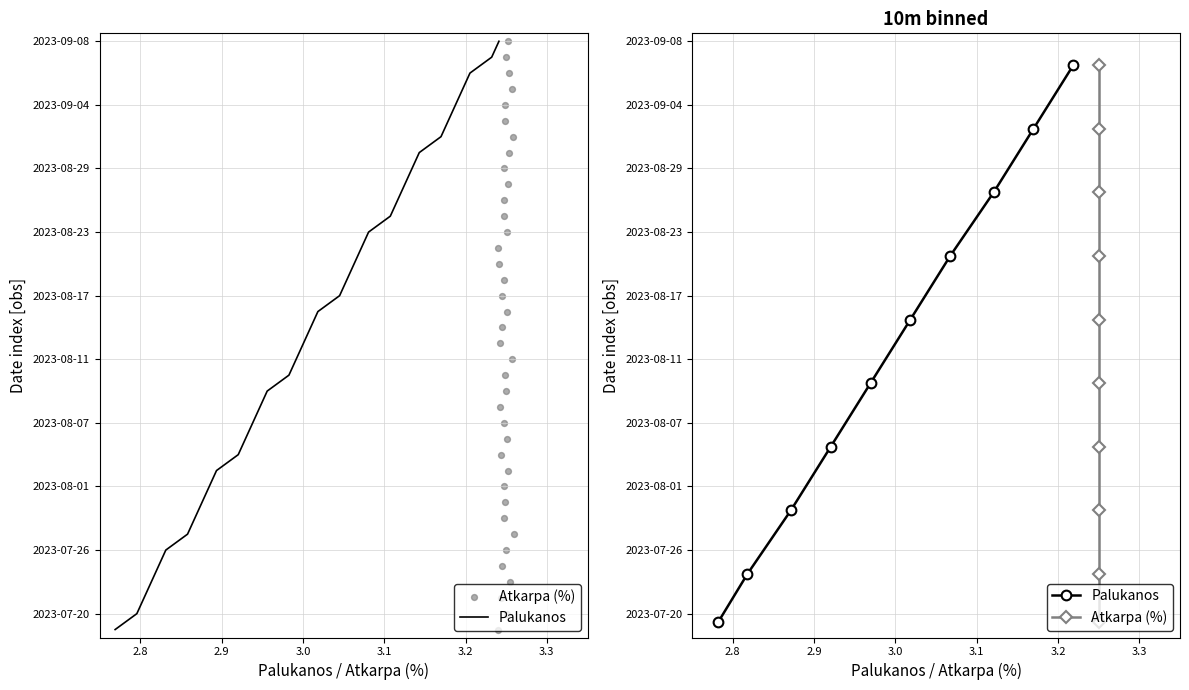

What are all the series names shown in the legend?

Palukanos, Atkarpa (%)